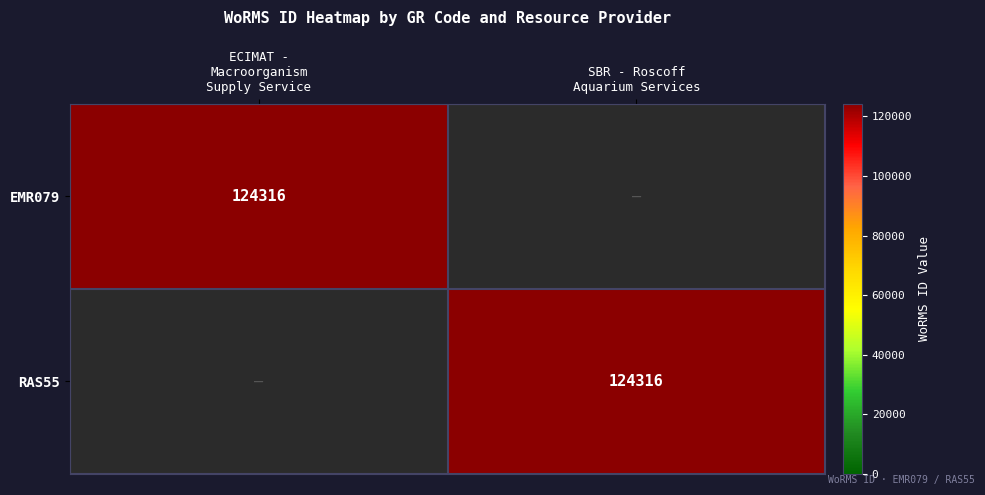

What is the sum of the RAS55 values at SBR - Roscoff Aquarium Services and ECIMAT - Macroorganism Supply Service?

124316